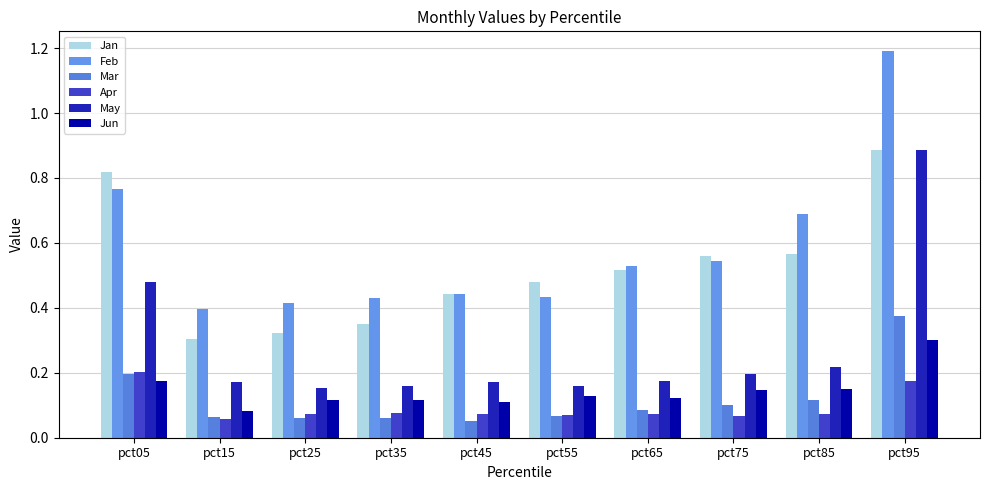

How many Apr values are between 0 and 1?

10